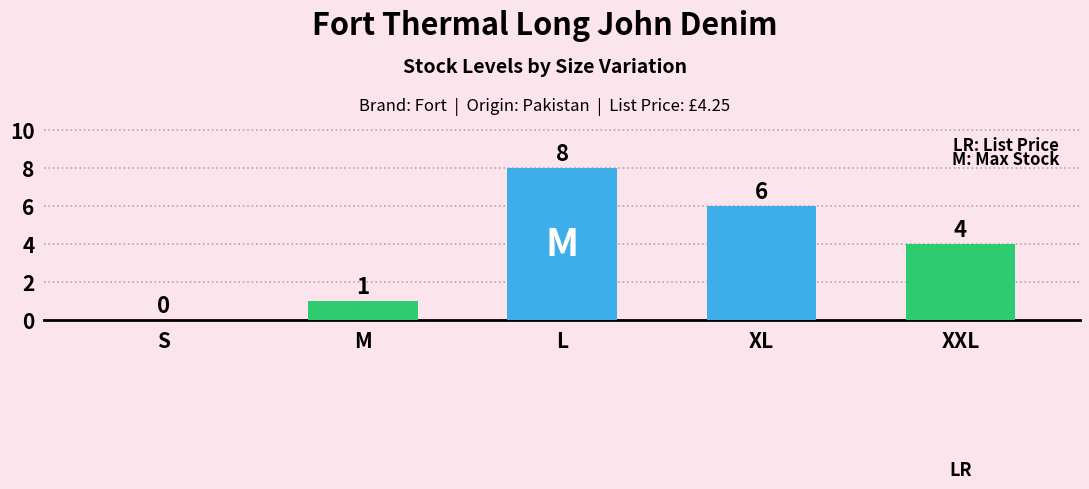

Count the values in the range 1 to 6.

3